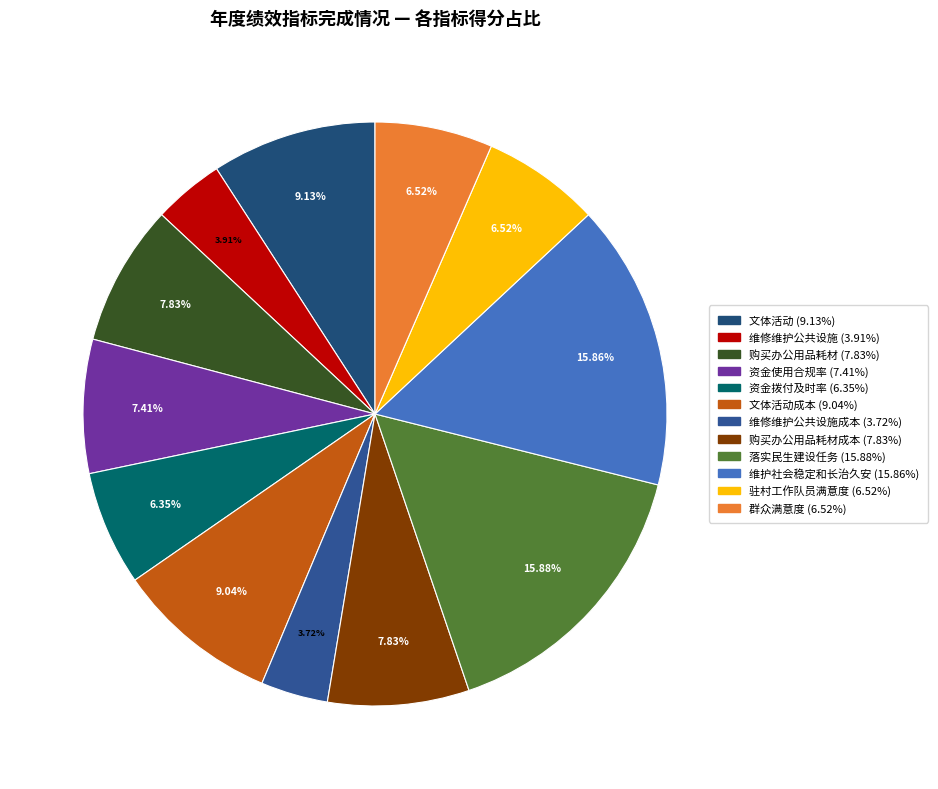

Rank the categories by value from lowest to highest.

维修维护公共设施成本, 维修维护公共设施, 资金拨付及时率, 驻村工作队员满意度, 群众满意度, 资金使用合规率, 购买办公用品耗材, 购买办公用品耗材成本, 文体活动成本, 文体活动, 维护社会稳定和长治久安, 落实民生建设任务